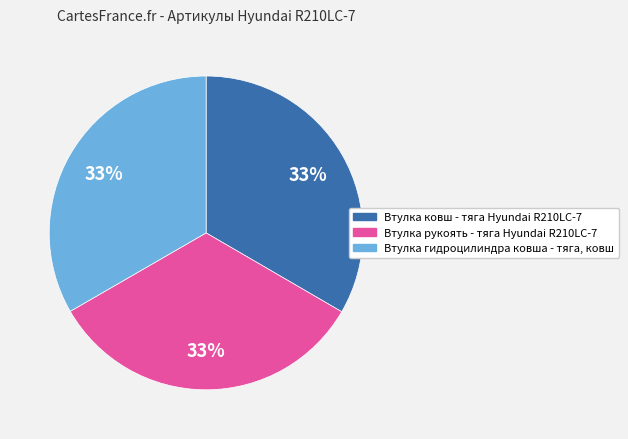

Do Втулка гидроцилиндра ковша - тяга, ковш and Втулка ковш - тяга Hyundai R210LC-7 together represent more than half of the pie?

Yes